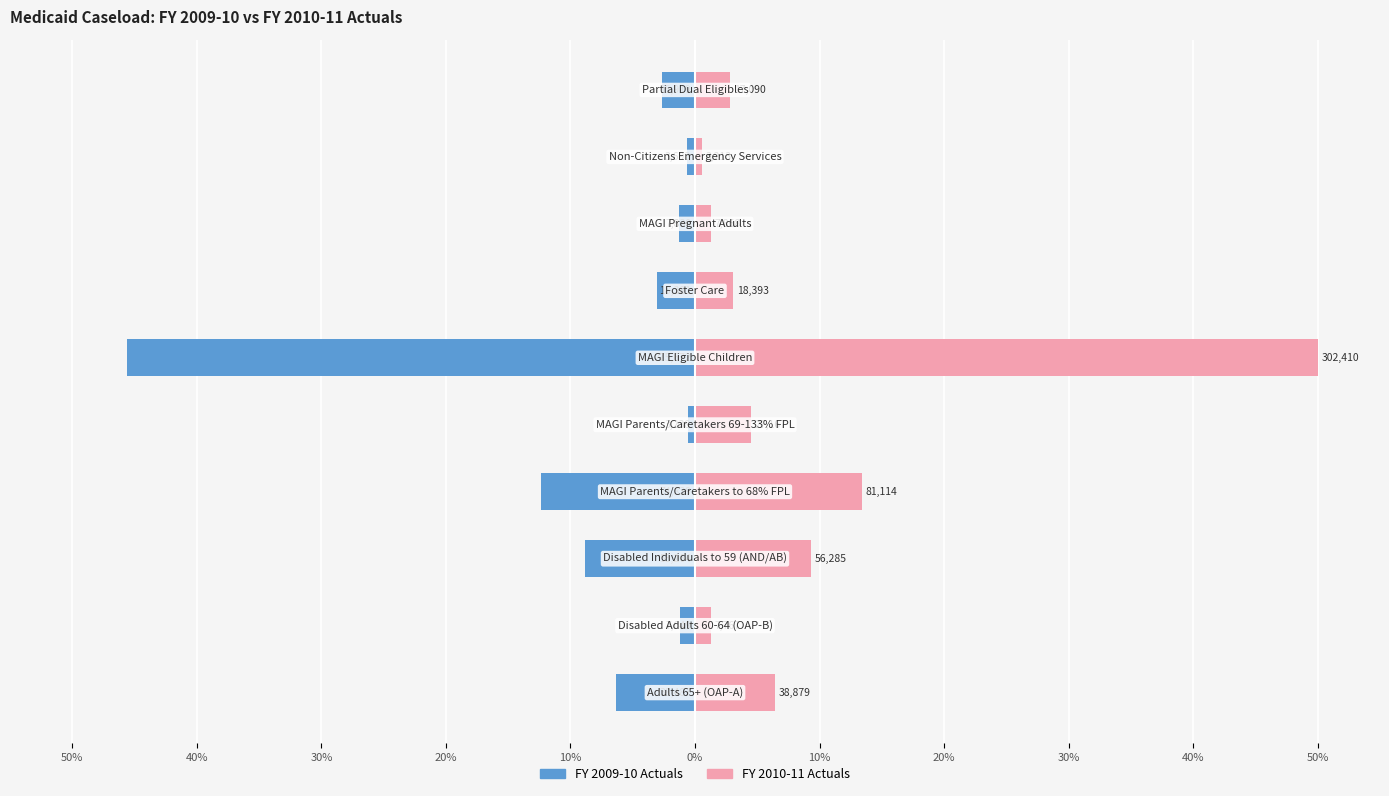

How many values in the FY 2009-10 Actuals series are below -2?

6